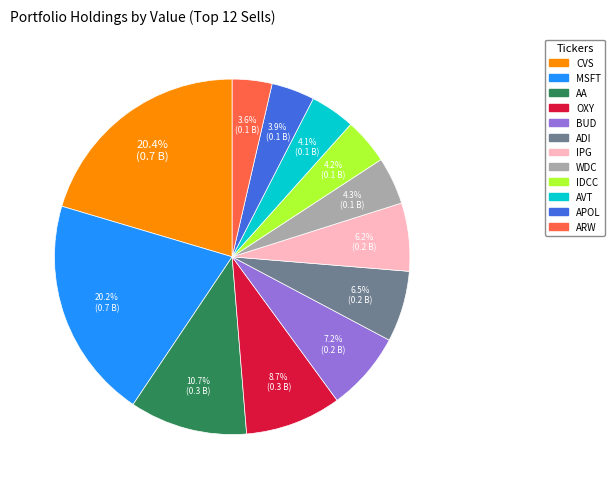

Is there a majority slice in this chart?

No